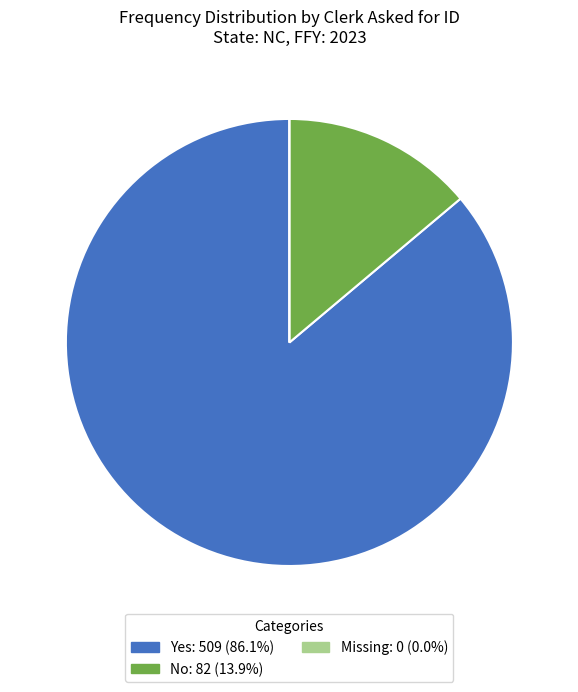

What is the largest slice in the pie chart?

Yes